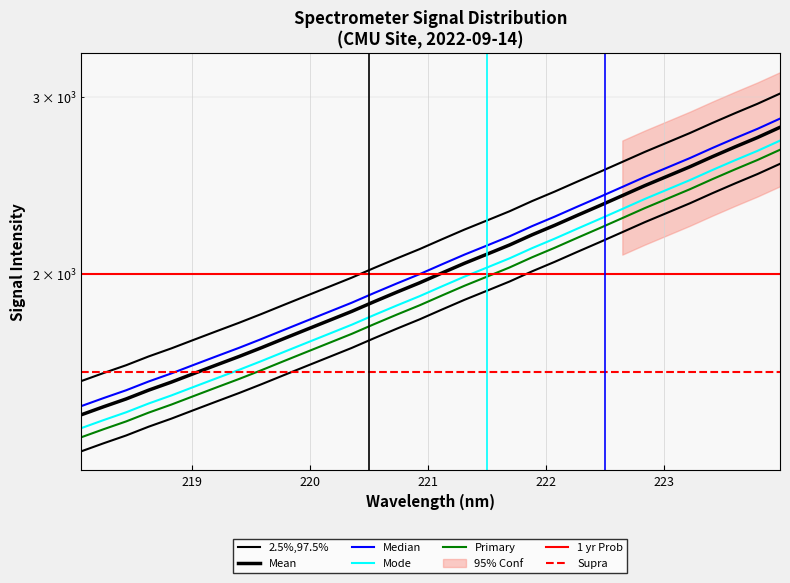

What is the sum of all values?

59868.3